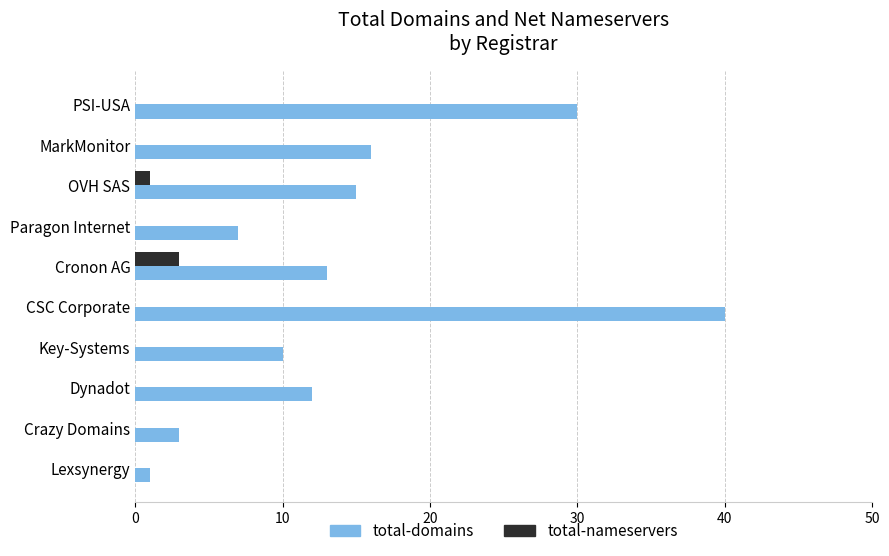

What is the average value of the total-domains series?

15